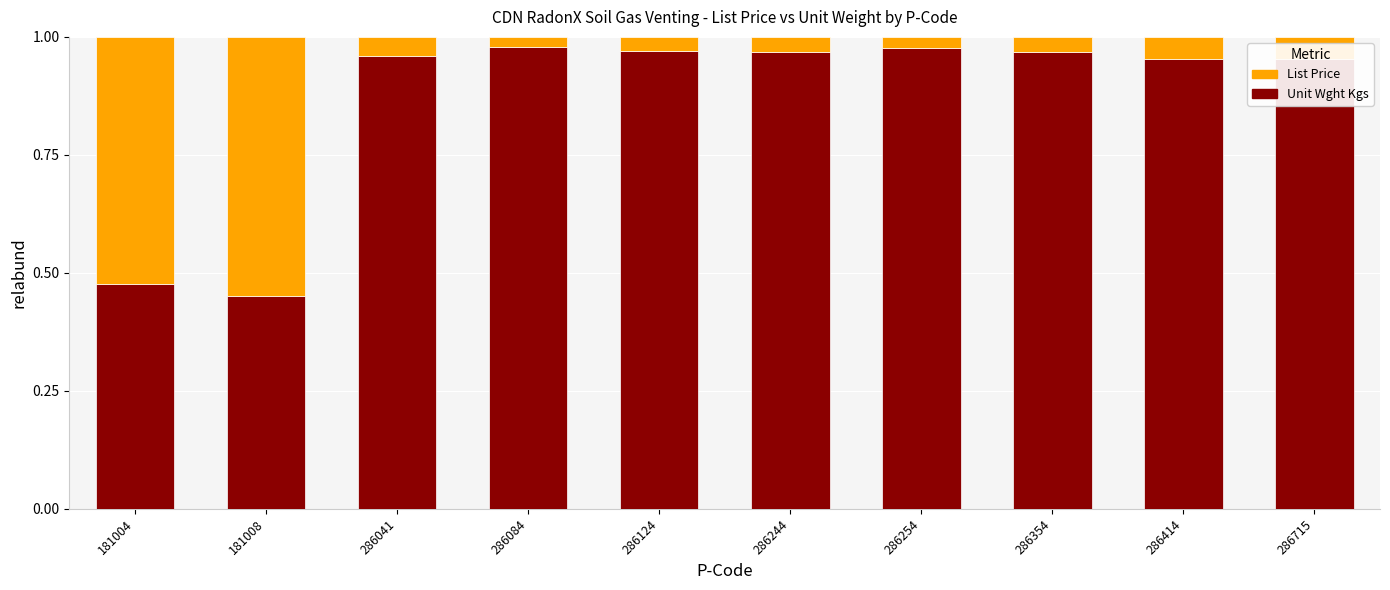

What is the sum of the List Price values at 286414 and 181008?

1.4